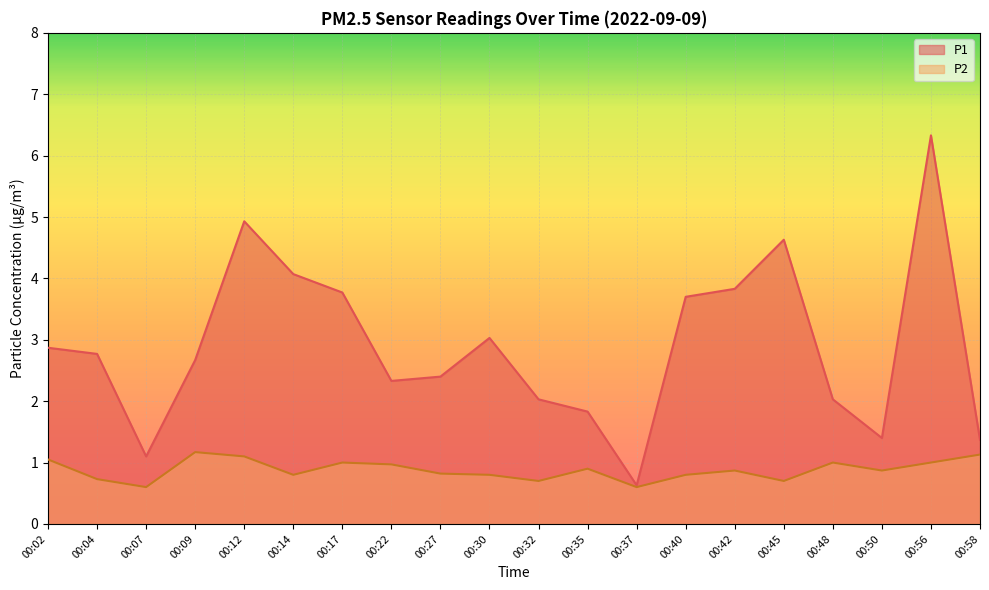

True or false: P2 has a value of 1.2 at 00:09.

True